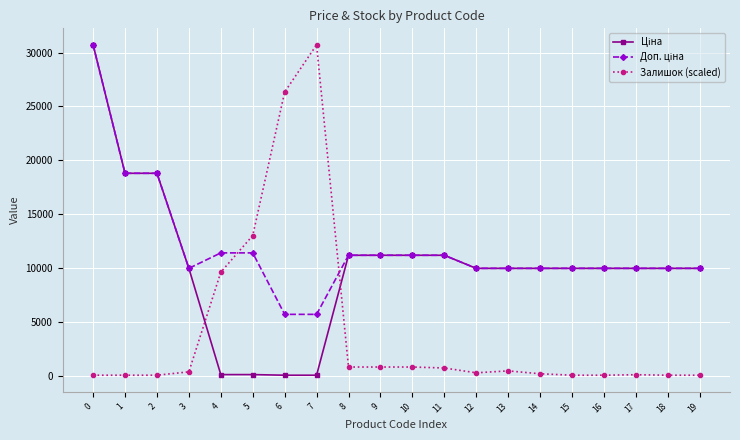

What is the highest value of the Залишок (scaled) series?

30717.1